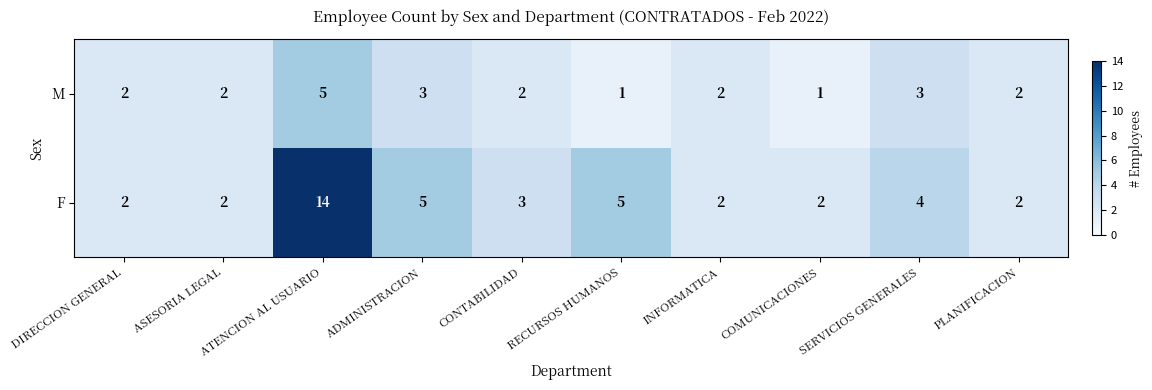

Between ASESORIA LEGAL and COMUNICACIONES, which series saw the biggest shift?

M